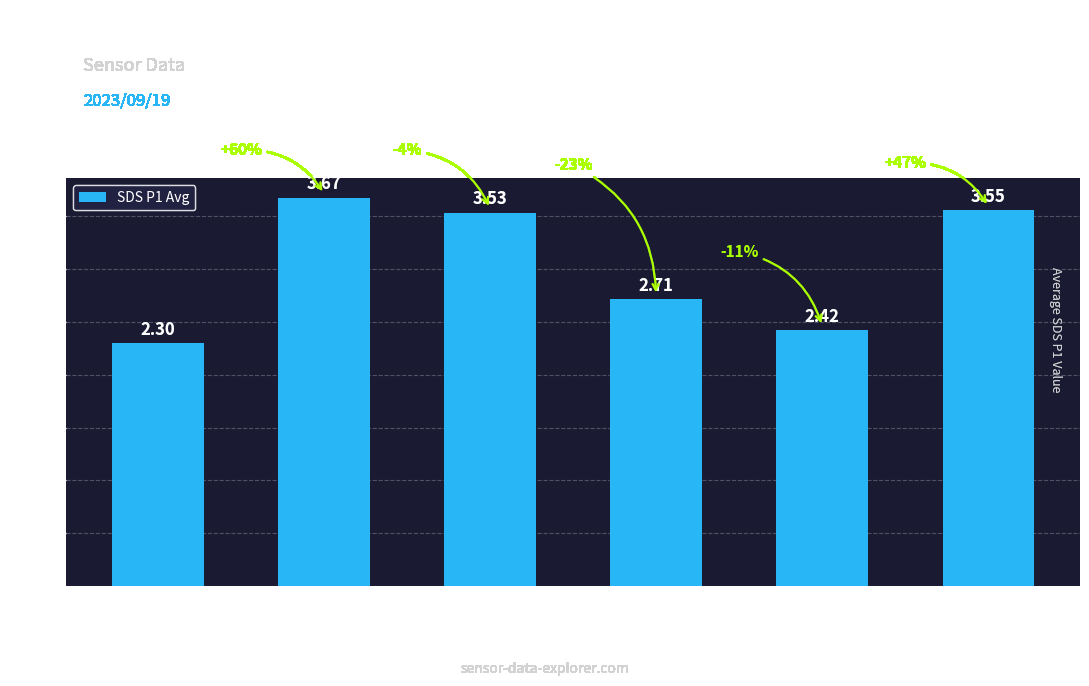

Rank the categories by value from lowest to highest.

< 2 min, 15 to 20, 10 to 15, 5 to 10, 20+ min, 2 to 5